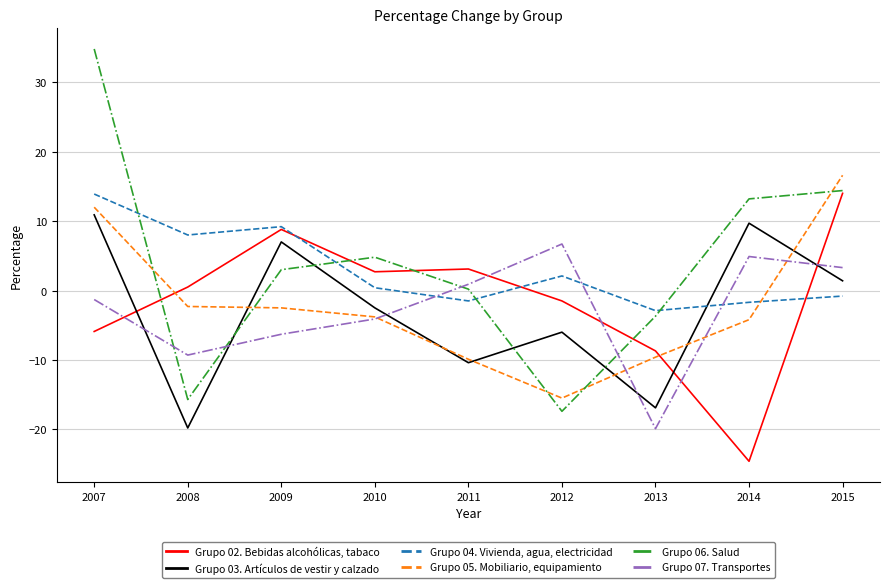

What is the minimum value shown in the chart?

-24.6